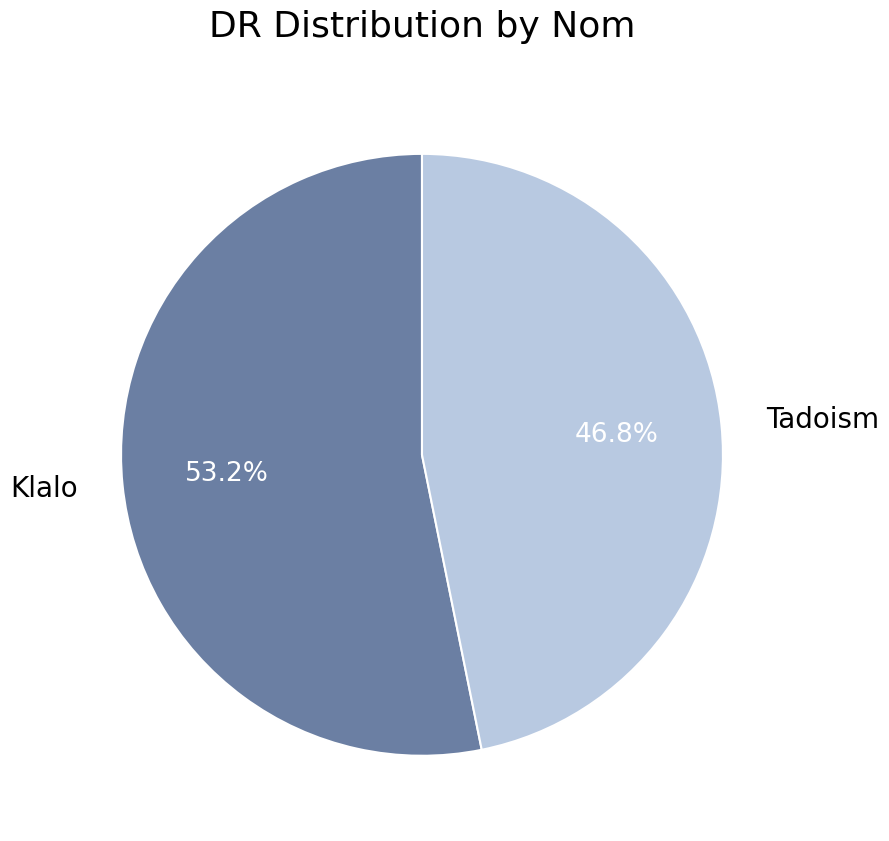

What is the total percentage of Klalo and Tadoism?

100.0%